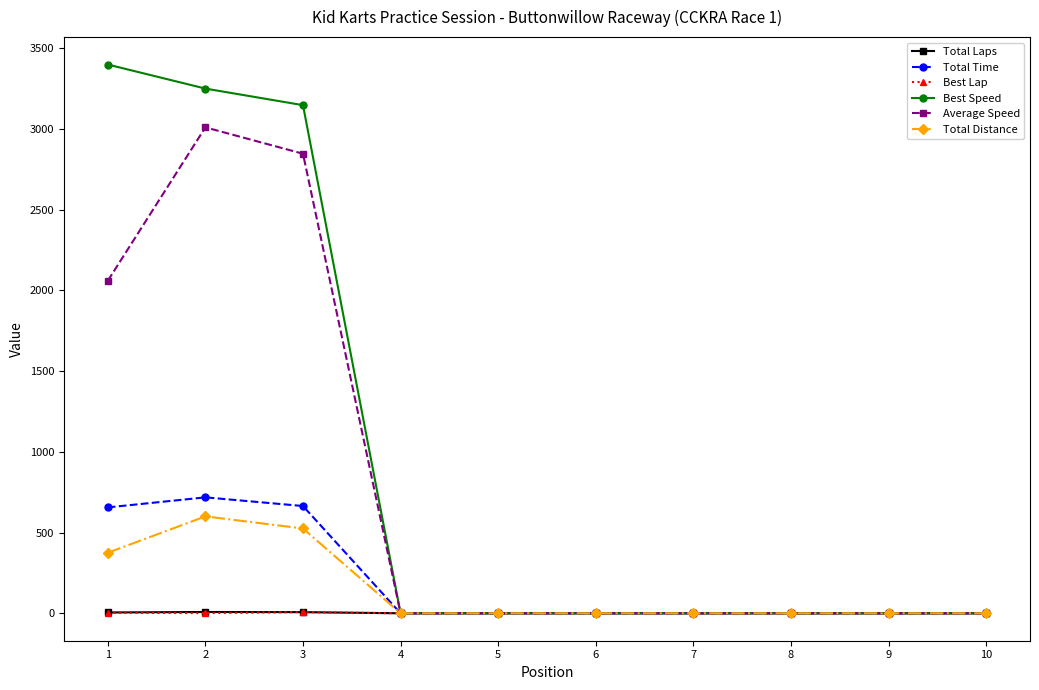

What is the difference between the maximum and minimum values in the Total Time series?

717.9